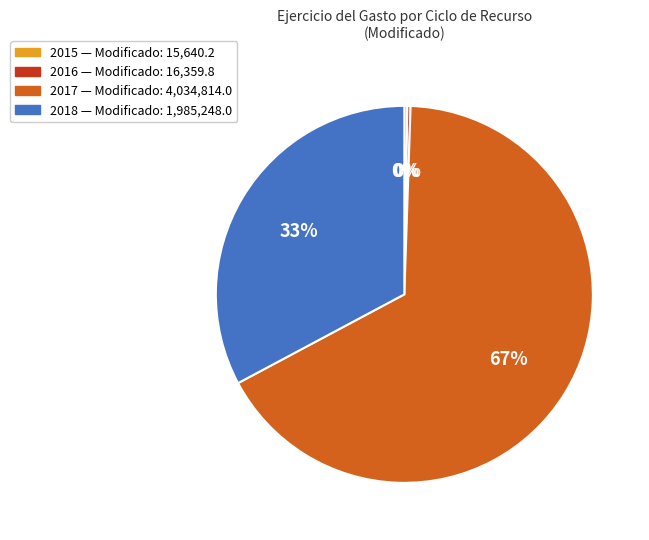

Which has a higher value, 2017 or 2018?

2017